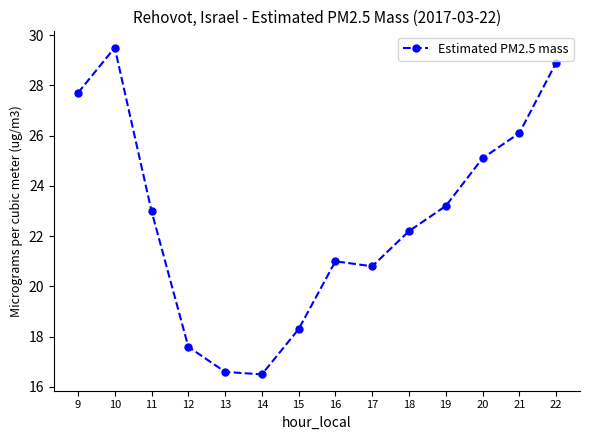

How many categories are shown in the chart?

14